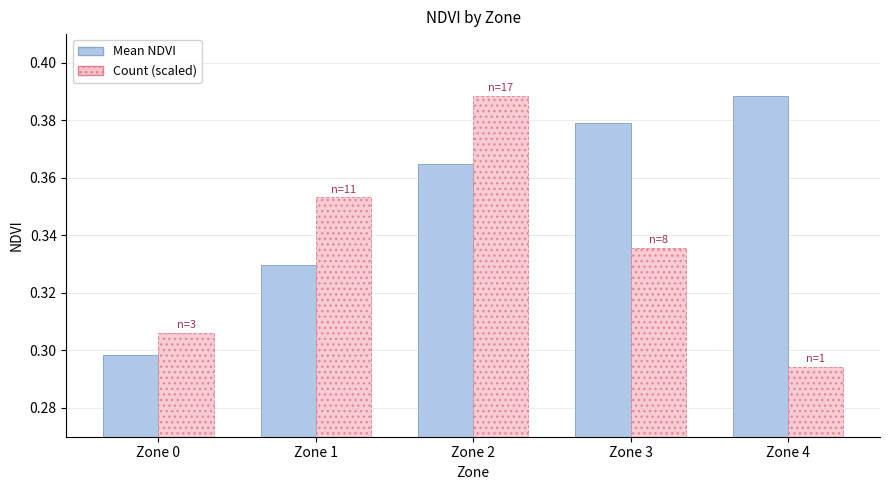

What is the difference between the highest and lowest values at Zone 4?

0.1